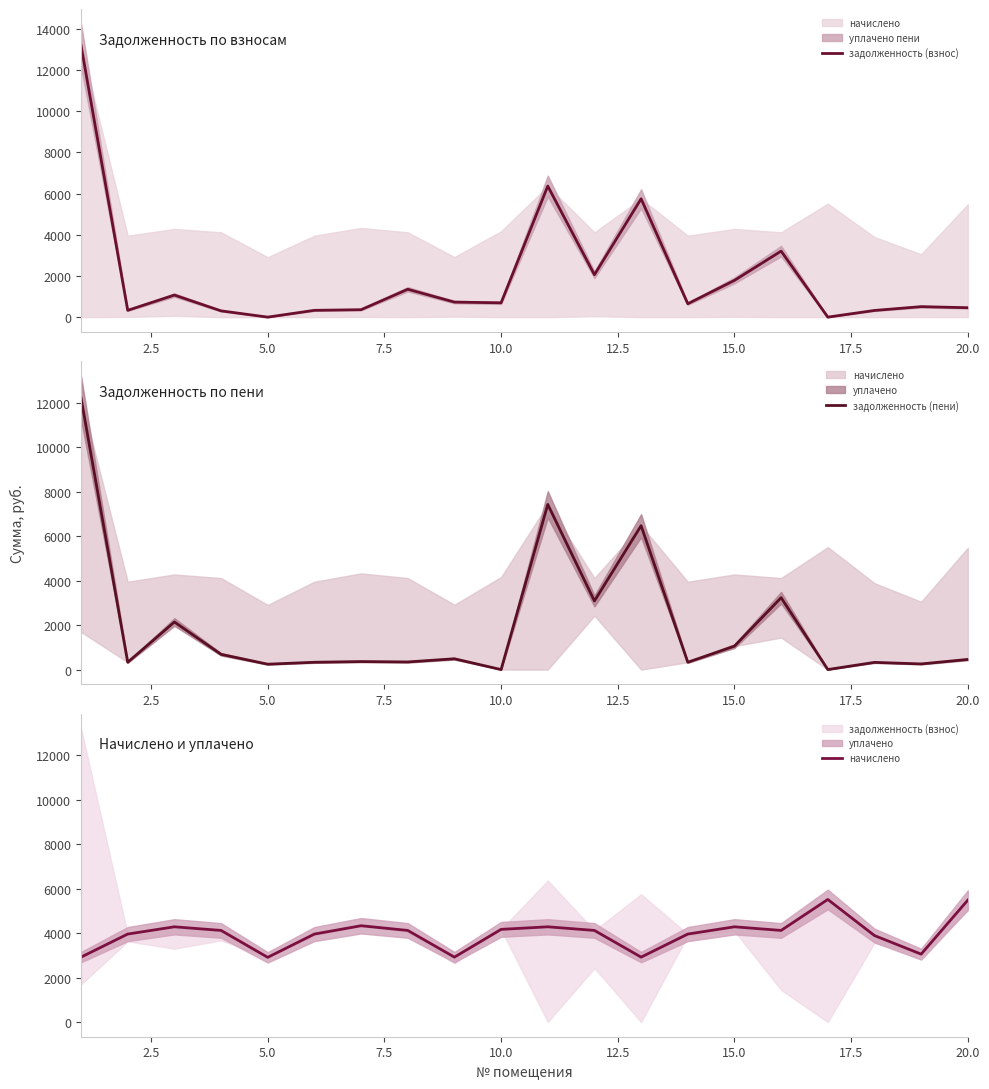

What is the maximum value for задолженность (пени)?

12226.2